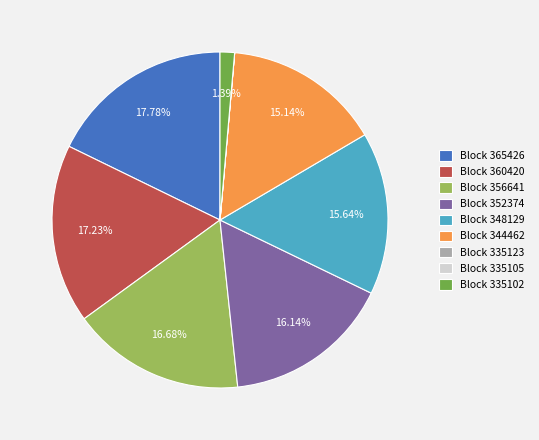

Is the sum of Block 348129 and Block 352374 greater than half?

No